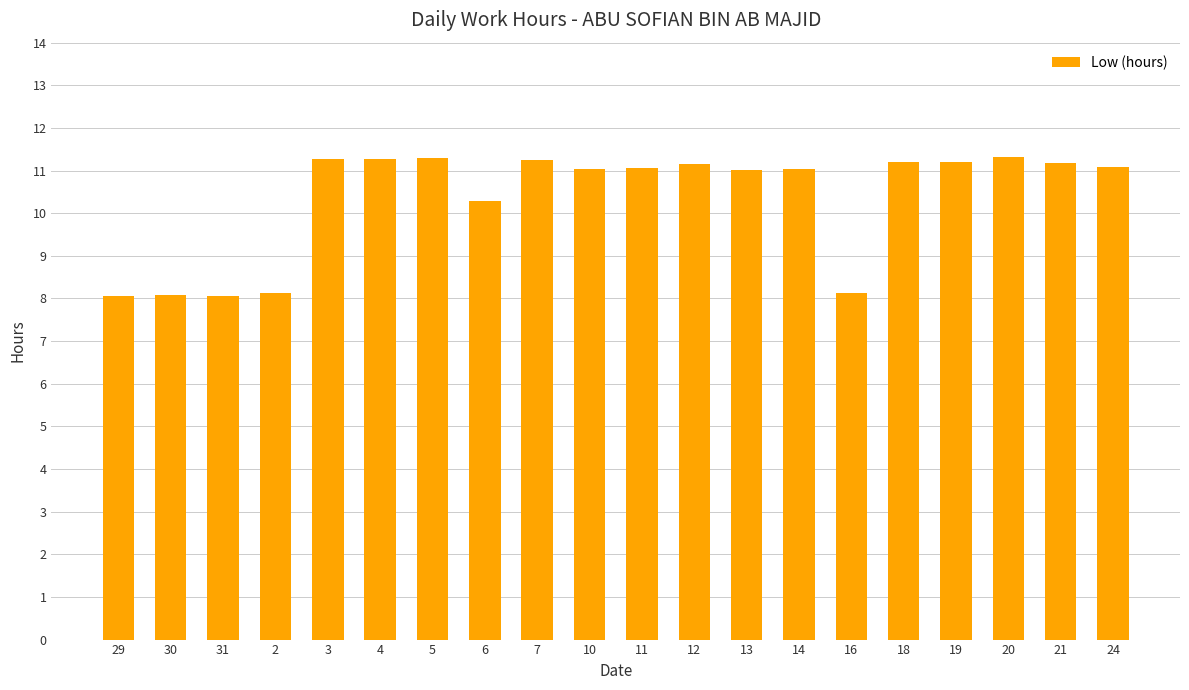

Approximately how many times larger is the value at 6 compared to 10?

0.9